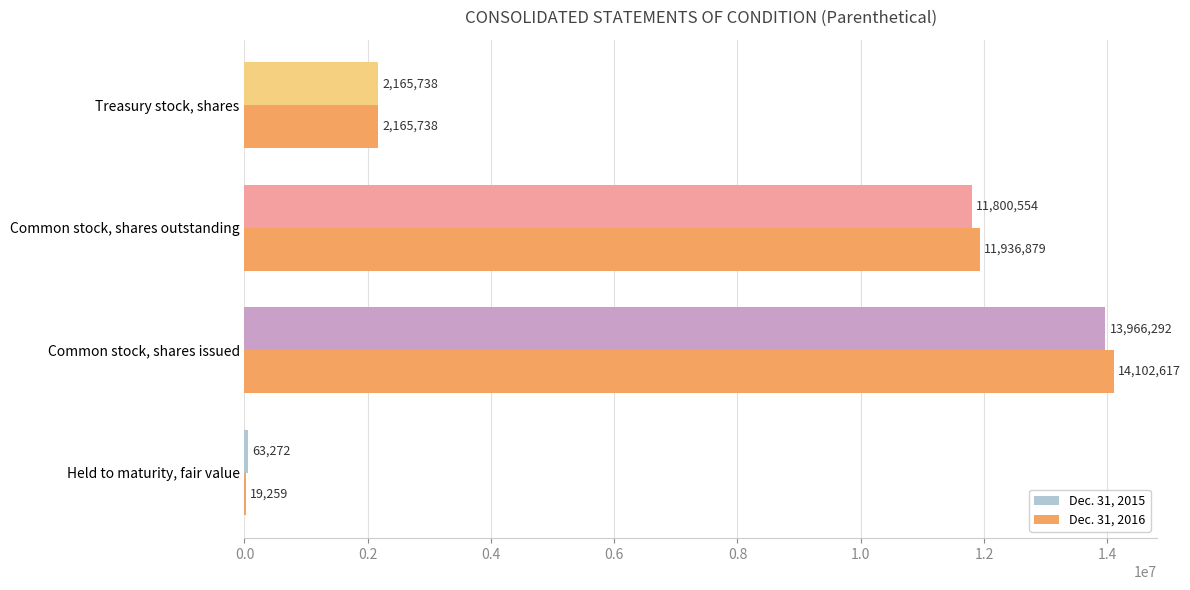

Which label corresponds to the largest value in the chart?

Common stock, shares issued